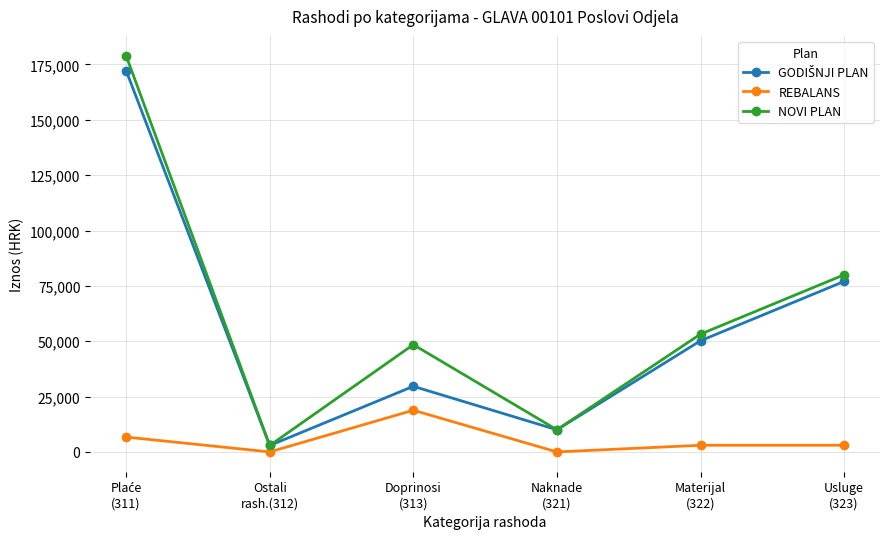

What is the difference between the highest and lowest values at Materijal
(322)?

50200